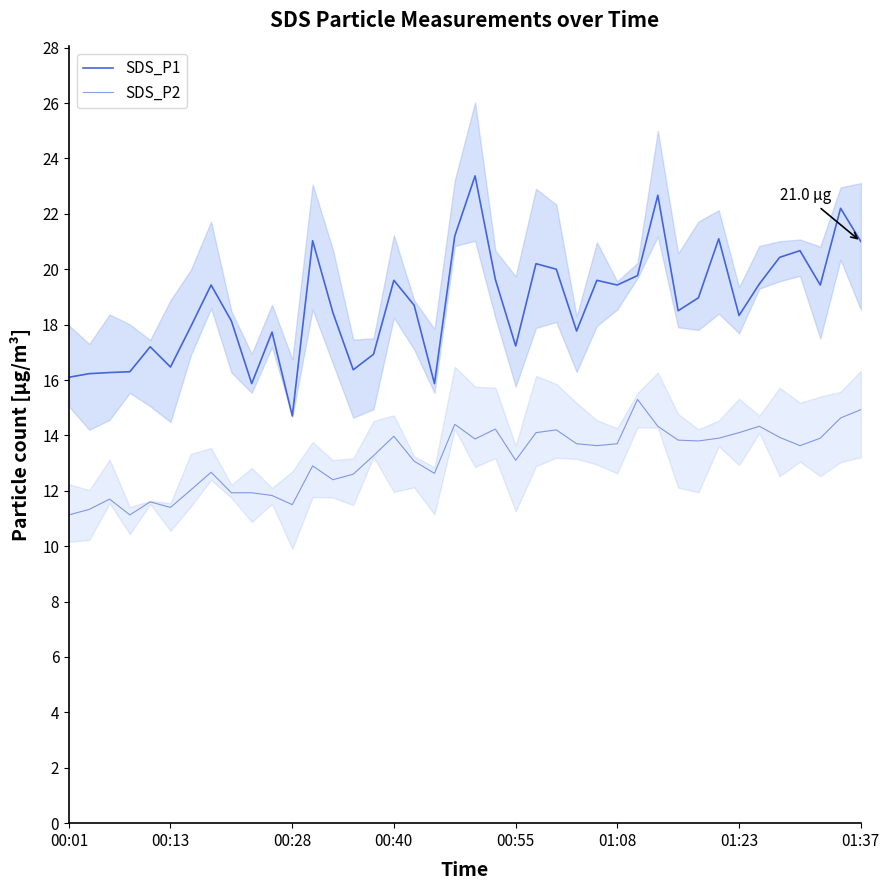

What is the total value across all series at 14?

29.0